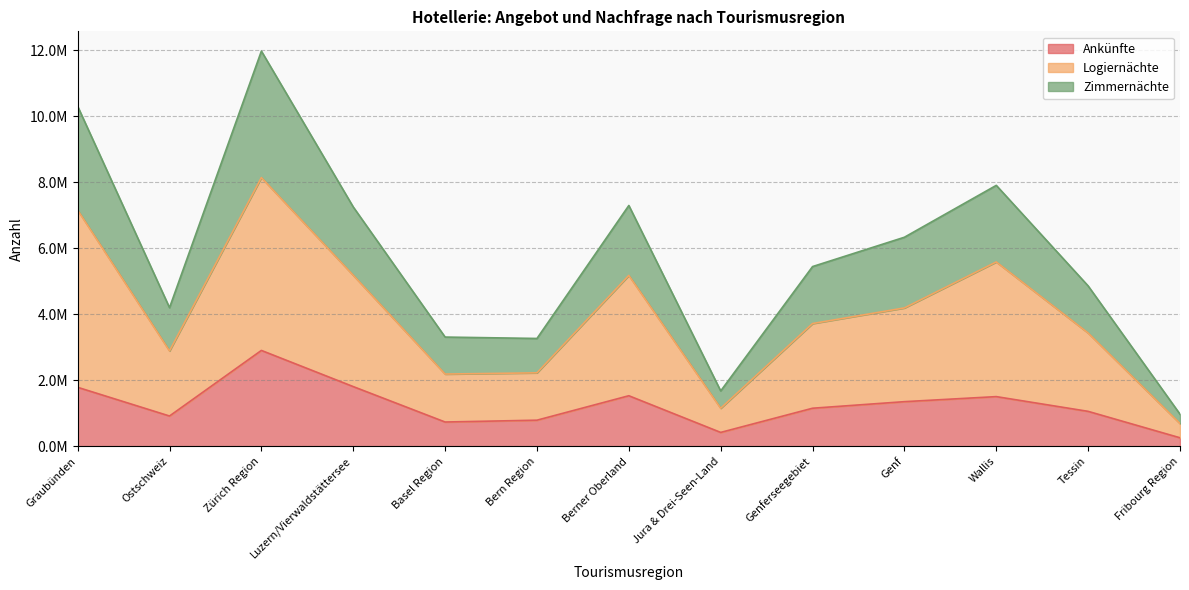

True or false: Ankünfte and Logiernächte intersect in this chart.

False